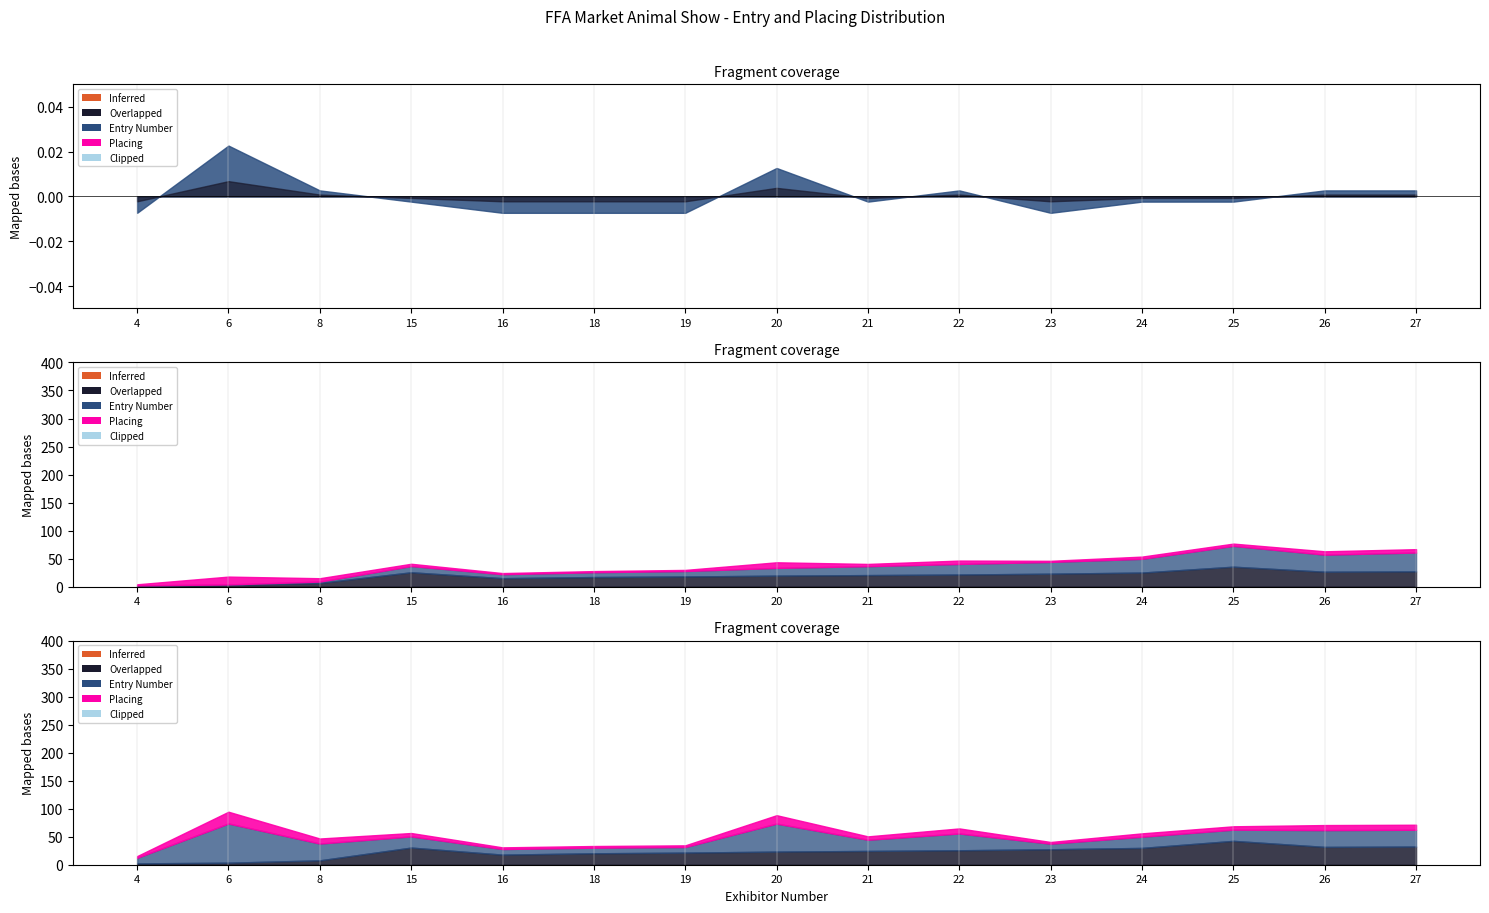

What is the sum of all Entry Number values?

571